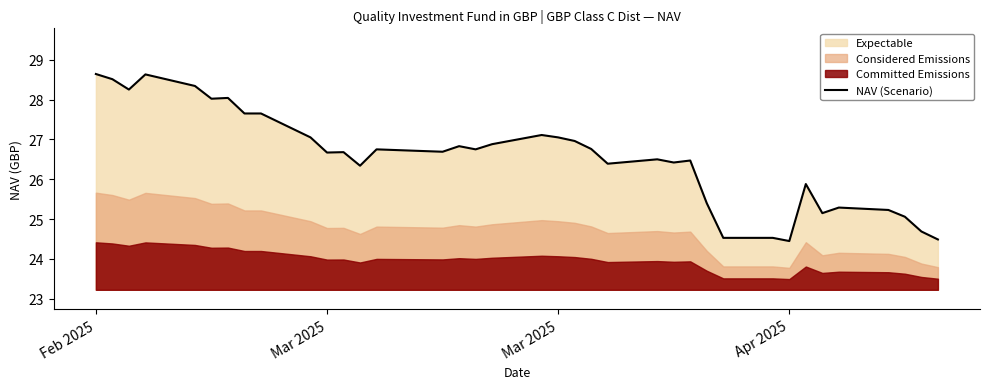

What is the difference between the second highest and minimum values?

4.2